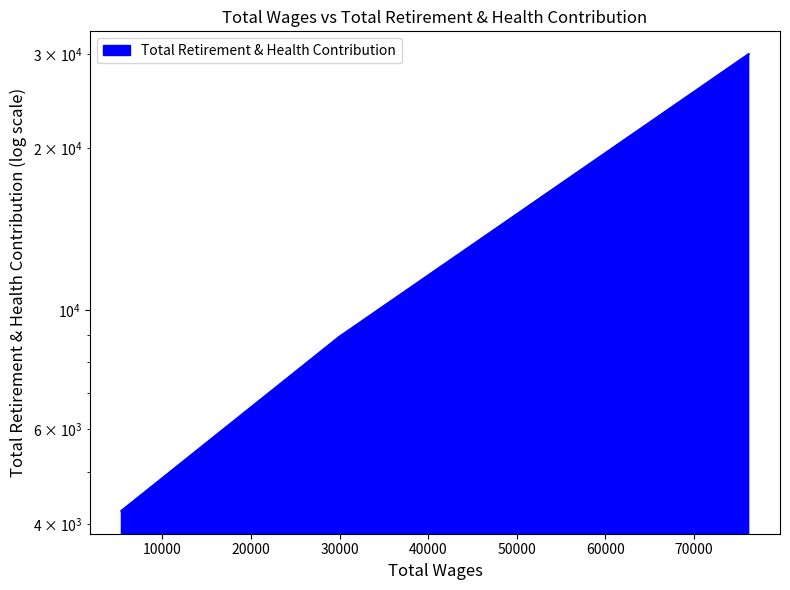

Does the chart have visible grid lines?

No